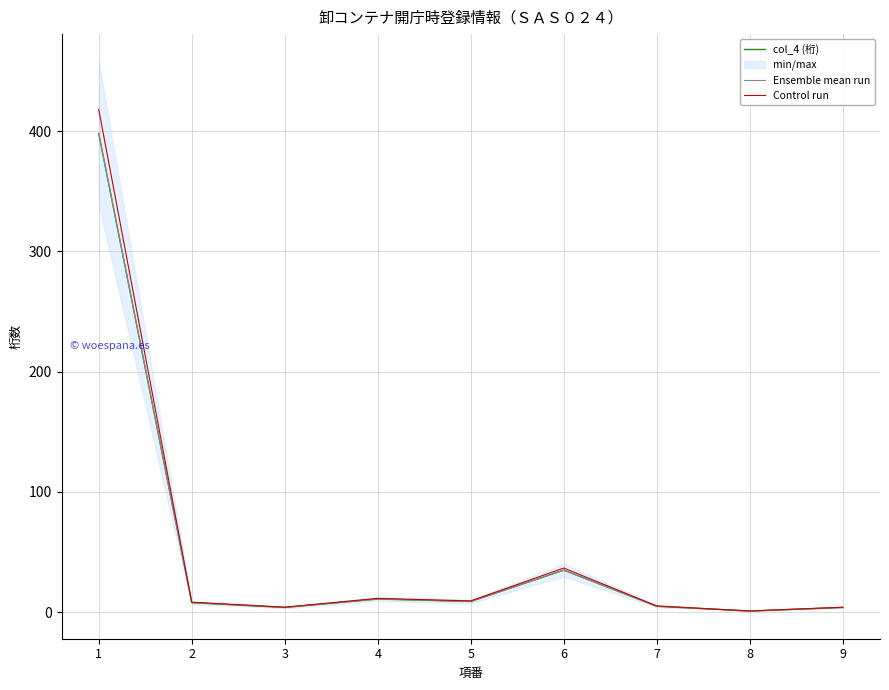

Reading left to right, extract all data points from this chart.

col_4 (桁): 1=398.0	2=8.0	3=4.0	4=11.0	5=9.0	6=35.0	7=5.0	8=1.0	9=4.0
Ensemble mean run: 1=398.0	2=8.0	3=4.0	4=11.0	5=9.0	6=35.0	7=5.0	8=1.0	9=4.0
Control run: 1=417.9	2=8.4	3=4.2	4=11.6	5=9.5	6=36.8	7=5.2	8=1.1	9=4.2